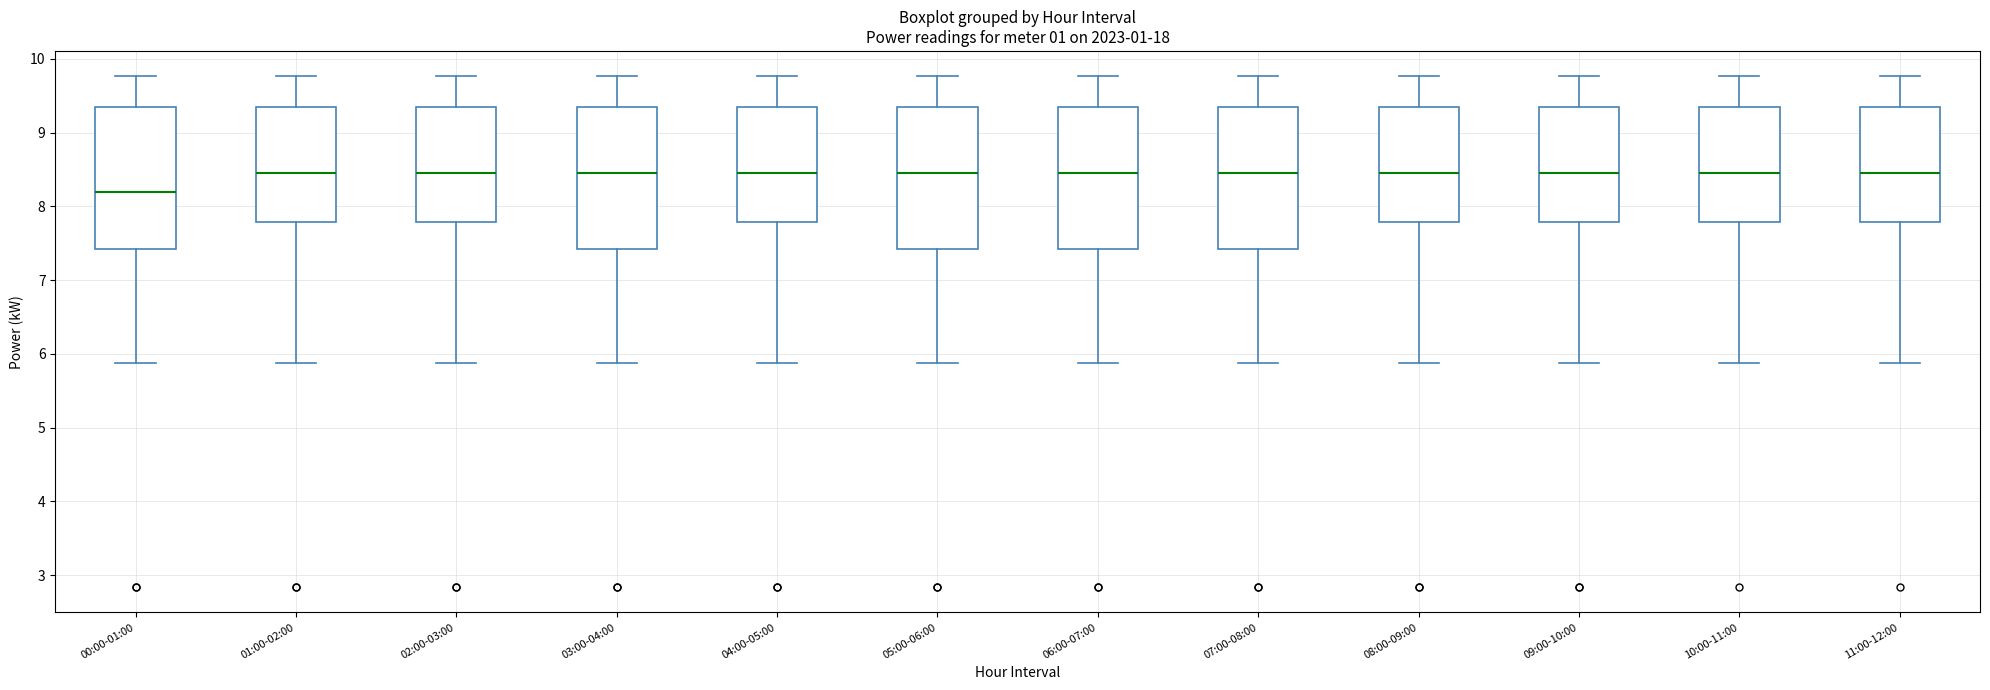

Where does the upper whisker of the box for 11:00-12:00 end on the y-axis? The values are not printed on the chart, so give them approximately, as read against the axis.

9.8